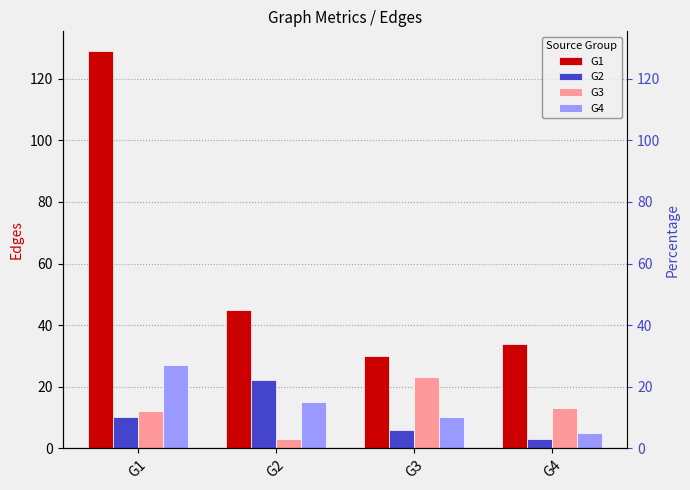

The value of G3 at G3 is 23. True or false?

True